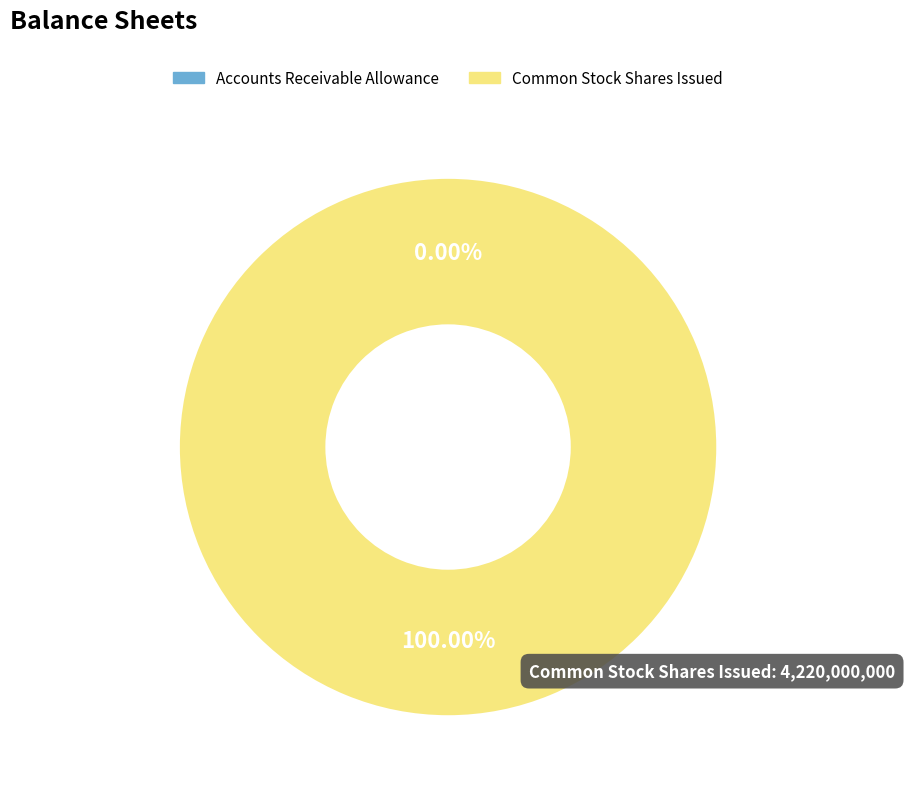

What is the smallest slice in the pie chart?

Accounts receivable, allowance for doubtful accounts